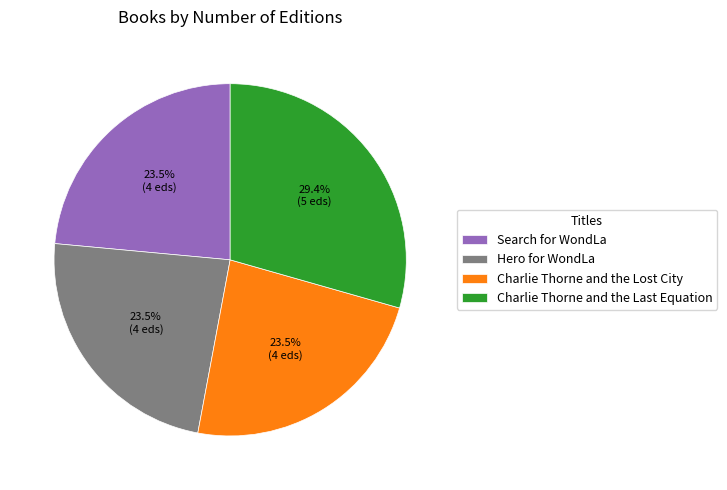

The Hero for WondLa slice represents 34% of the pie. True or false?

False